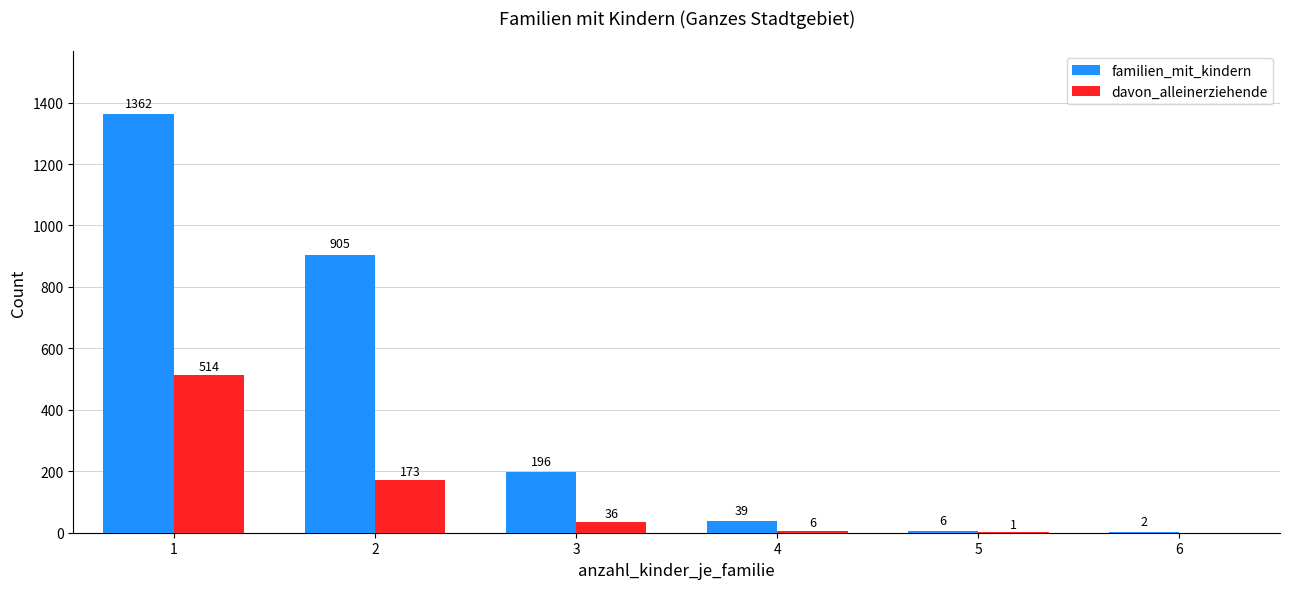

Which label corresponds to the largest value in the chart?

1